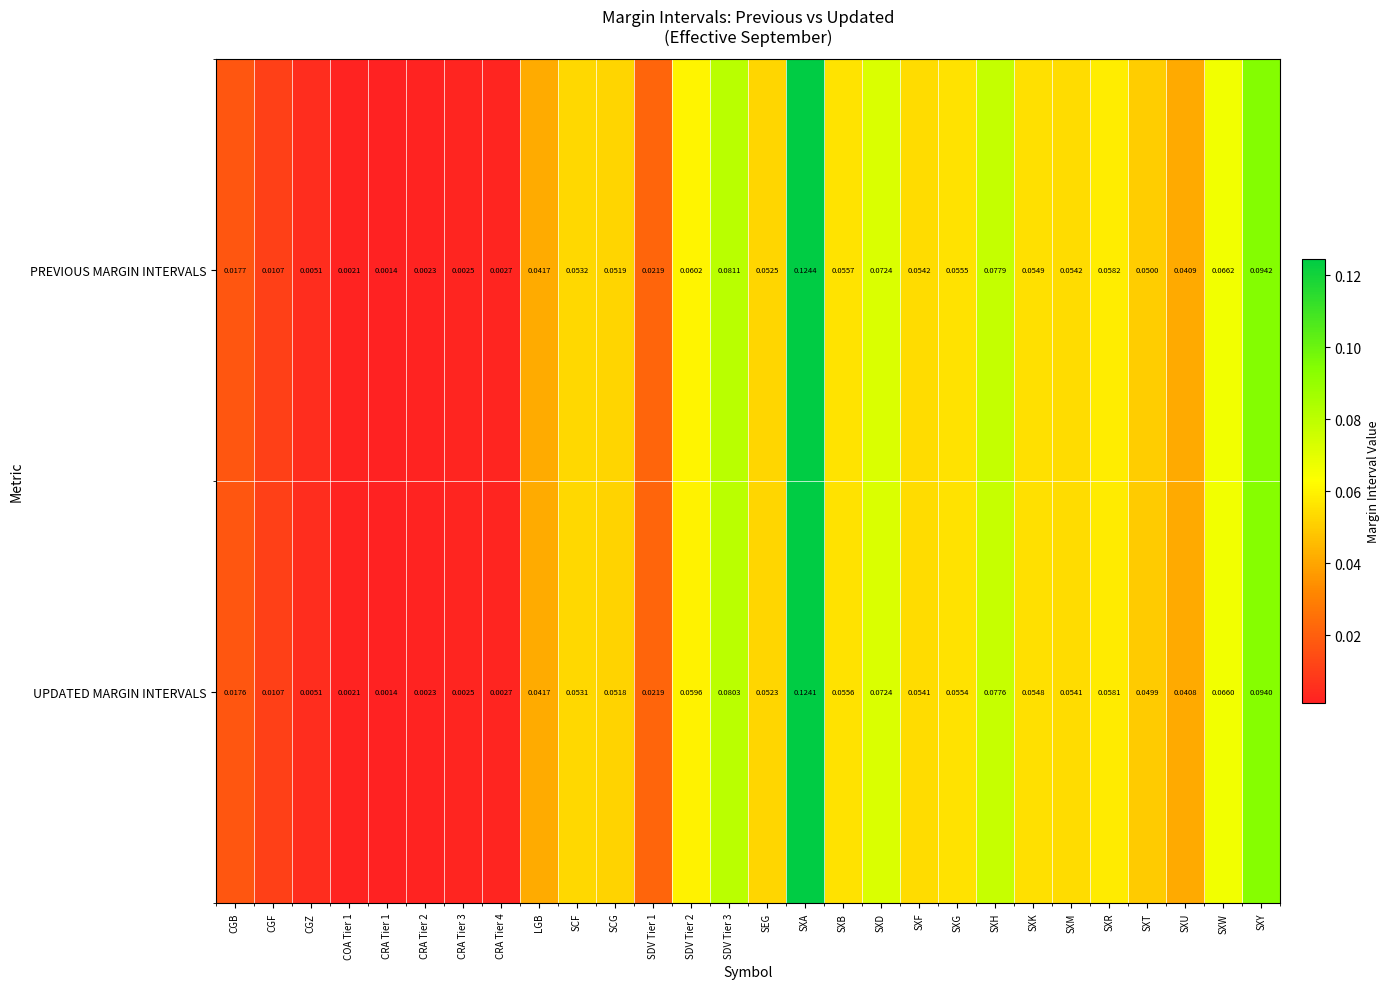

Rank the series by their maximum value, from lowest to highest.

UPDATED MARGIN INTERVALS, PREVIOUS MARGIN INTERVALS